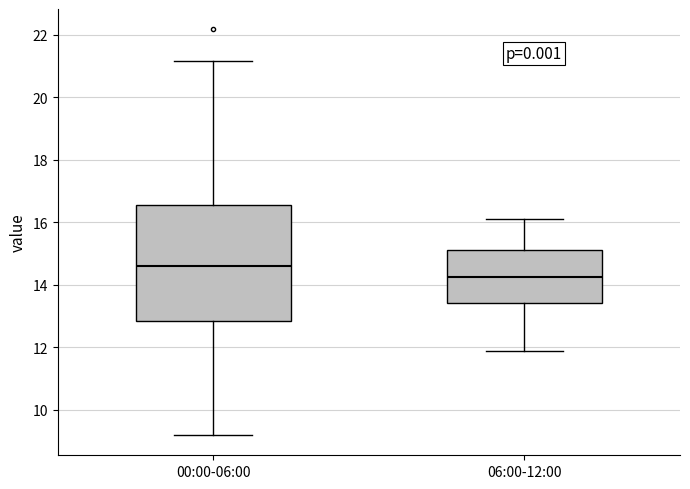

Which box's median line is the highest?

00:00-06:00